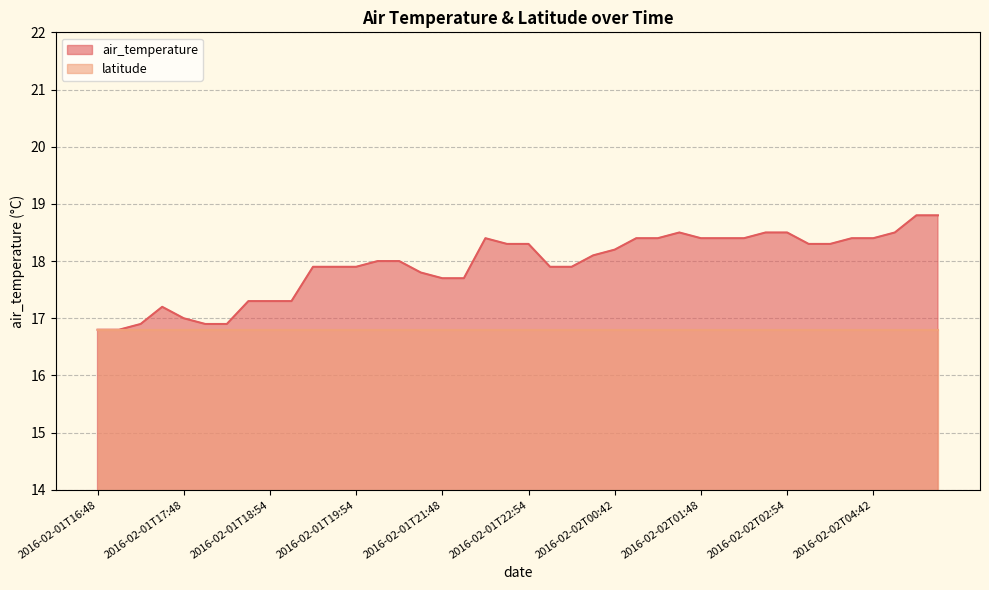

What is the average value?

17.9